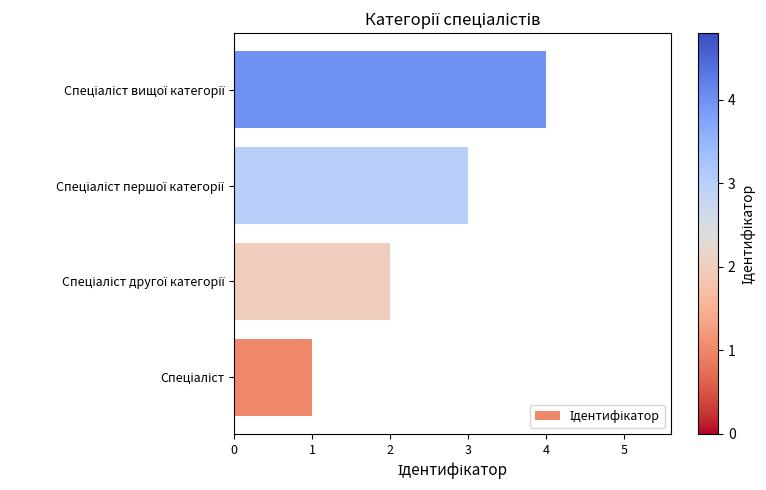

What is the sum of all values?

10